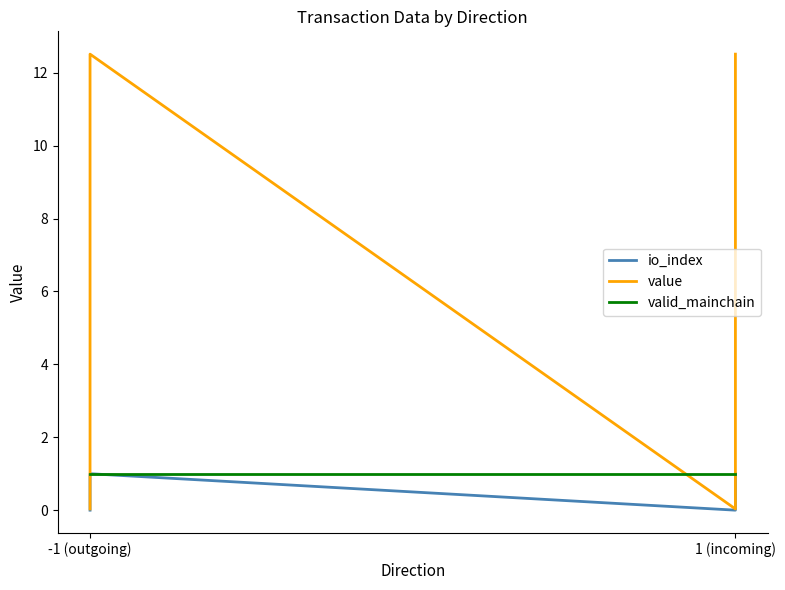

At how many categories does at least one series exceed 2?

2